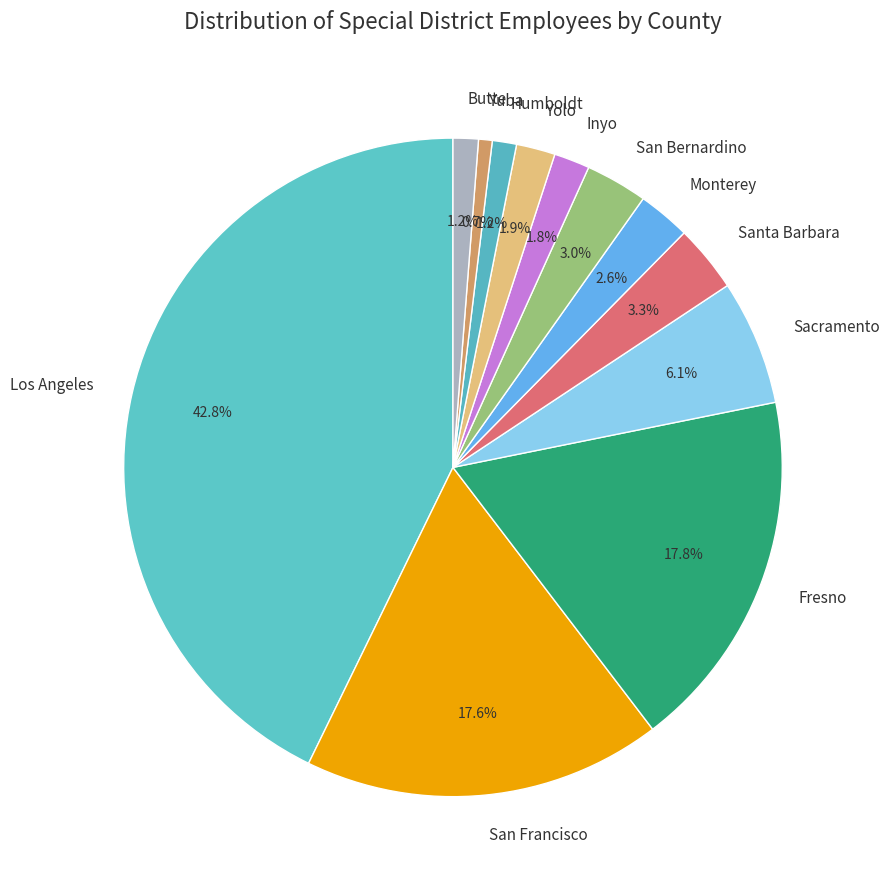

Is there a majority slice in this chart?

No